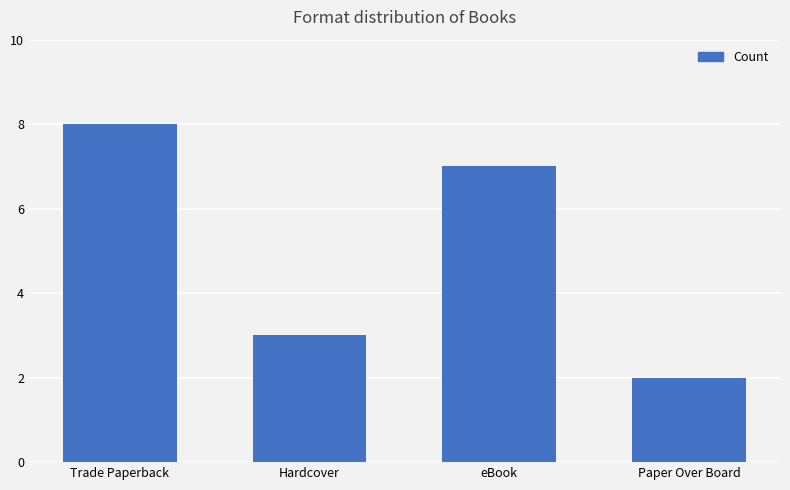

At which label is the value closest to 5?

Hardcover